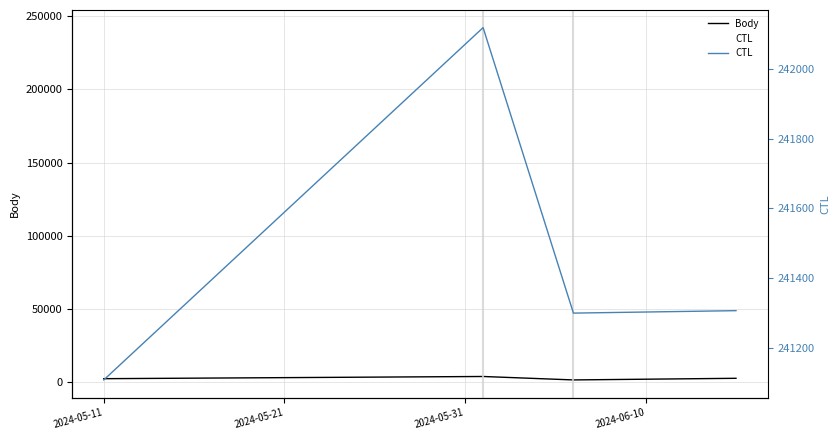

What is the difference between the highest and lowest values at 2024-05-11?

238560